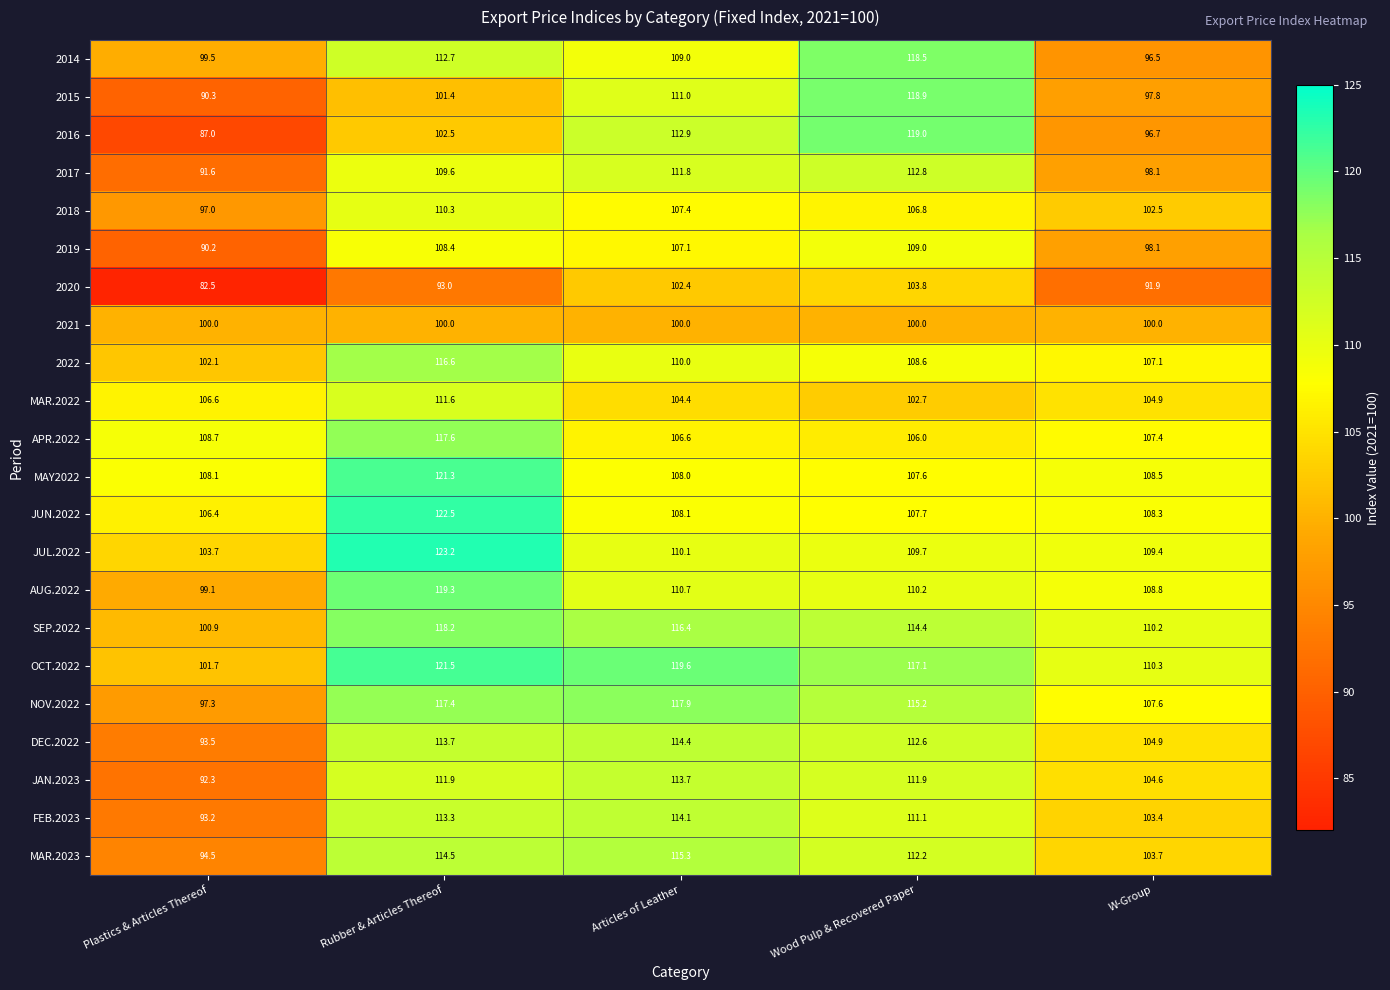

At which label is 2018 closest to 103?

W-Group